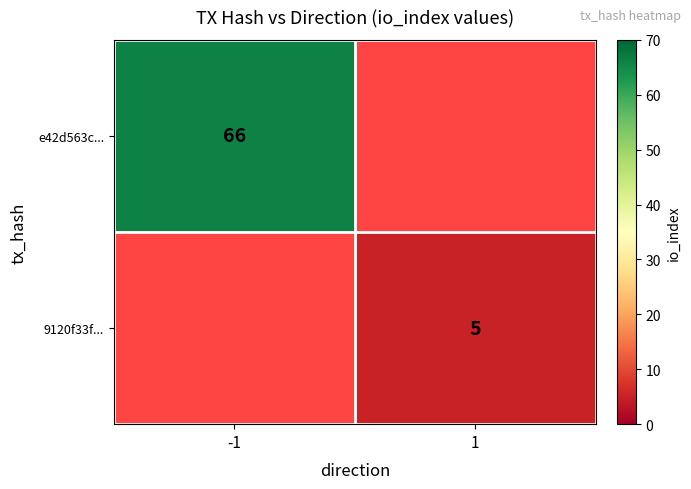

The value of 9120f33f... at 1 is 5. True or false?

True